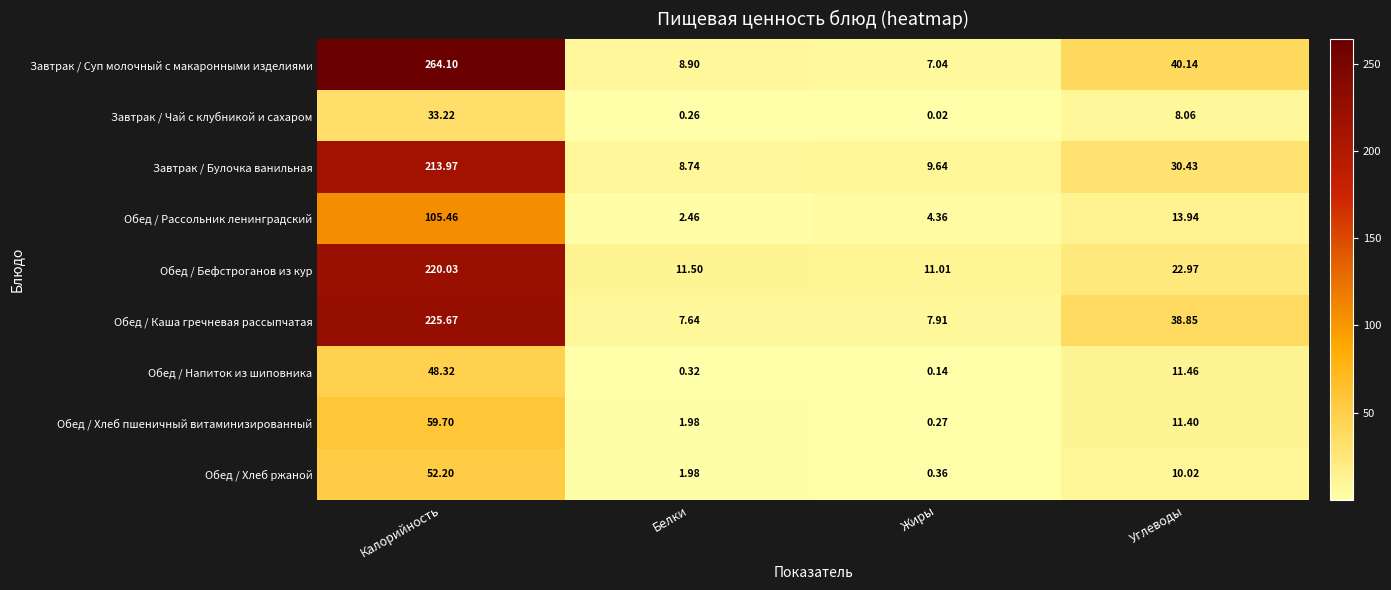

Which series has the largest total across all categories?

Завтрак / Суп молочный с макаронными изделиями